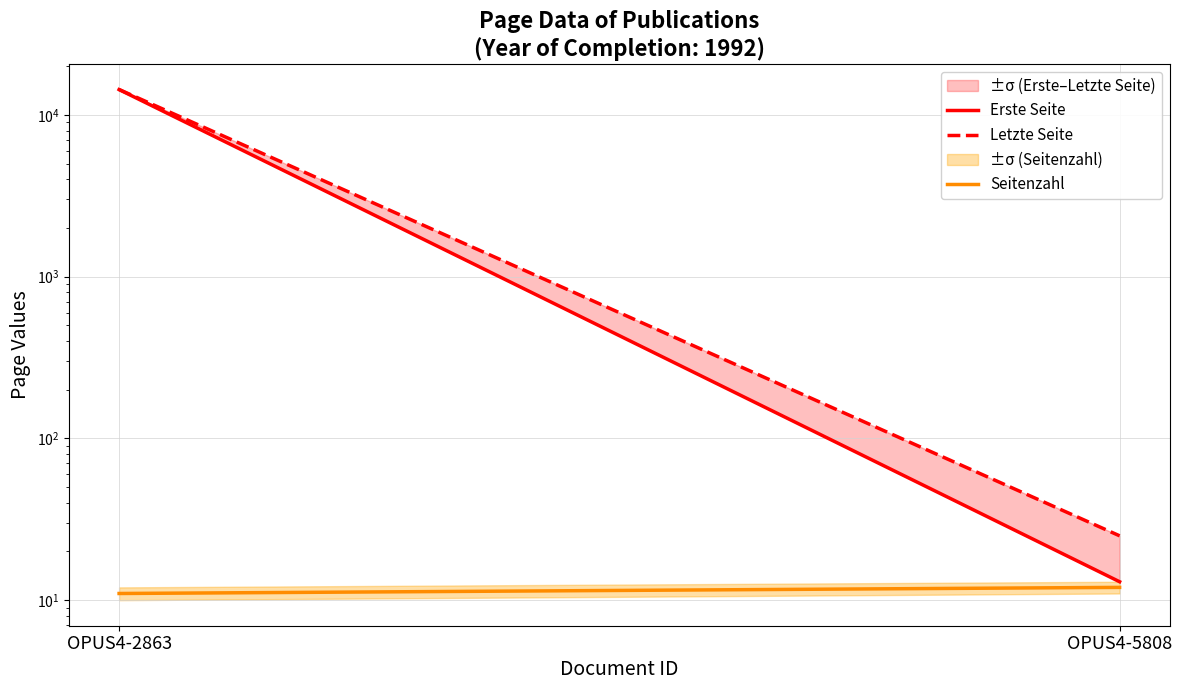

The value of Seitenzahl at OPUS4-5808 is 5. True or false?

False